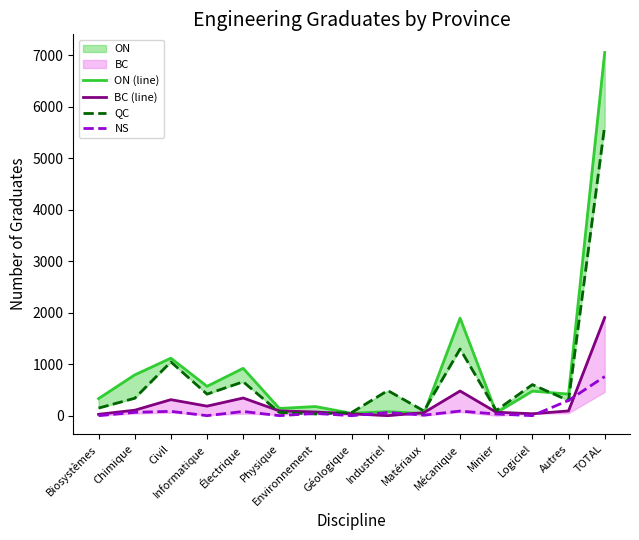

Between which two adjacent categories do QC and ON (line) first intersect?

Environnement and Géologique